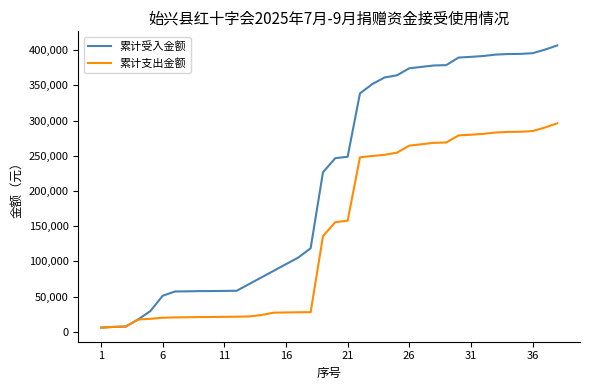

List the series in order of their peak value, highest first.

累计受入金额, 累计支出金额